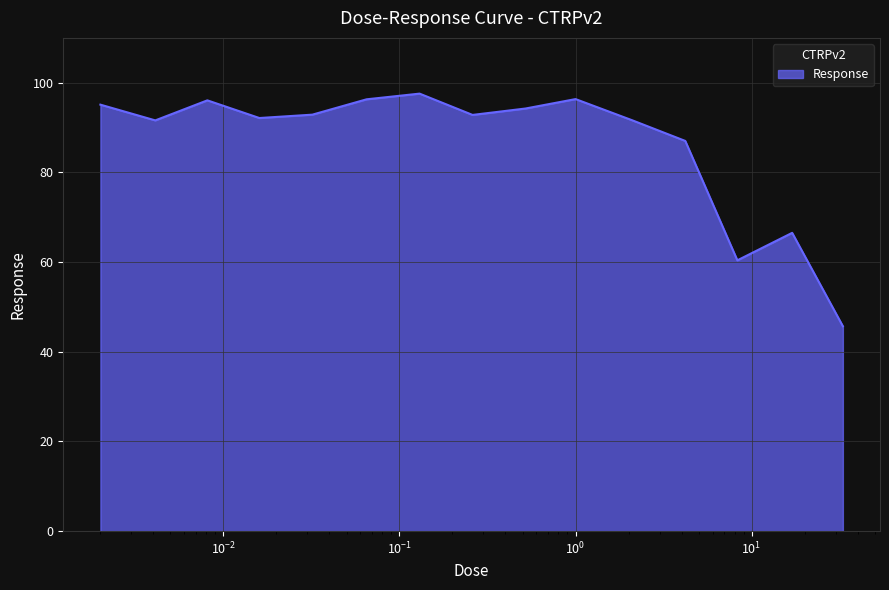

What is the difference between the maximum and minimum values?

51.9